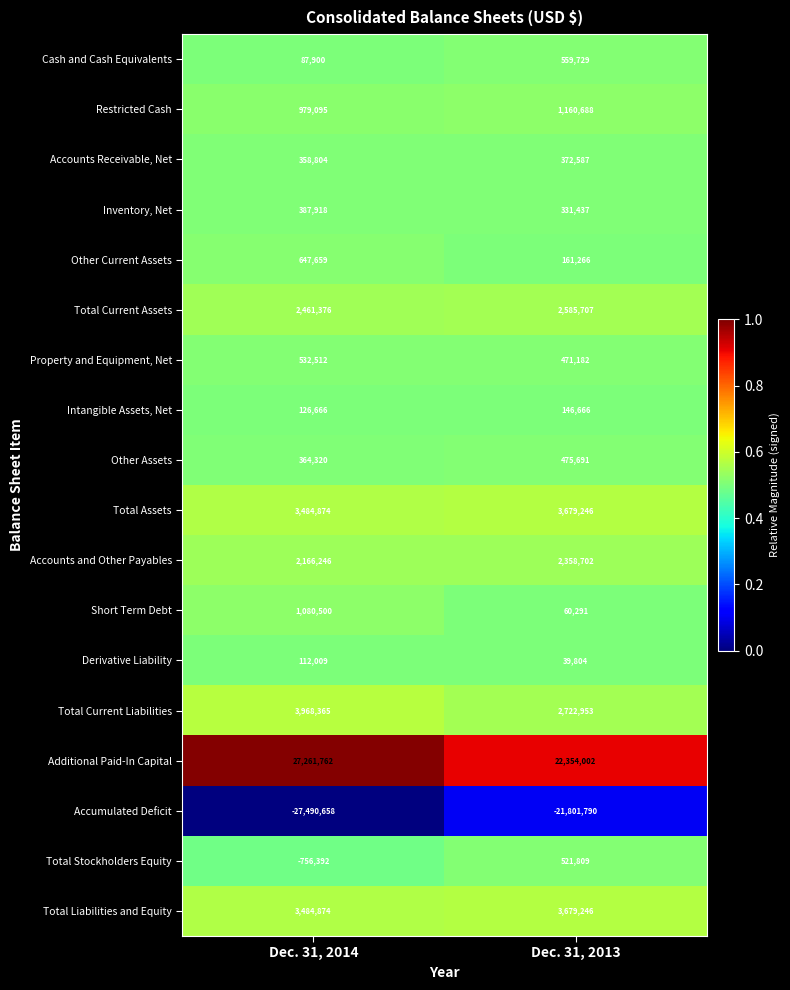

At which category does the chart reach its peak across all series?

Dec. 31, 2014